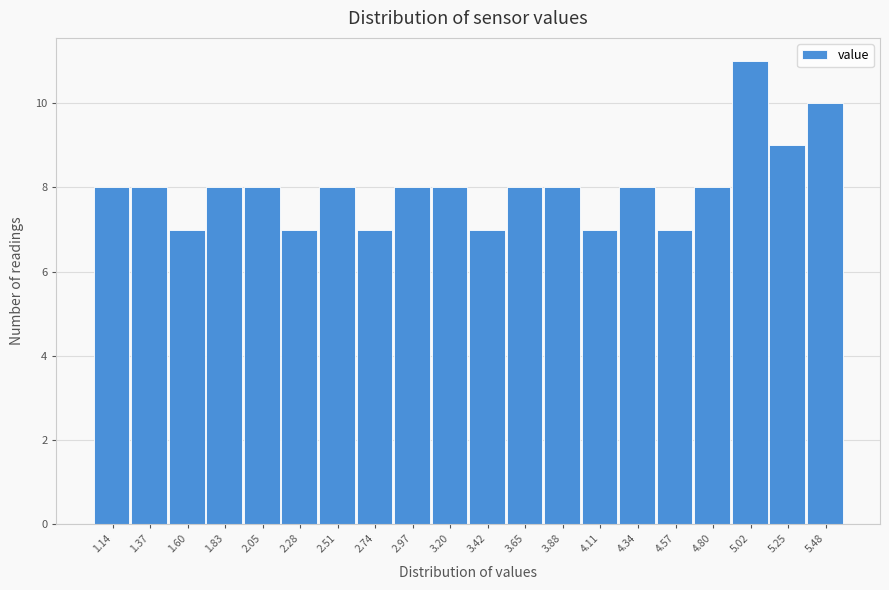

Reading left to right, transcribe all the data shown in this chart.

1.14=8	1.37=8	1.60=7	1.83=8	2.05=8	2.28=7	2.51=8	2.74=7	2.97=8	3.20=8	3.42=7	3.65=8	3.88=8	4.11=7	4.34=8	4.57=7	4.80=8	5.02=11	5.25=9	5.48=10